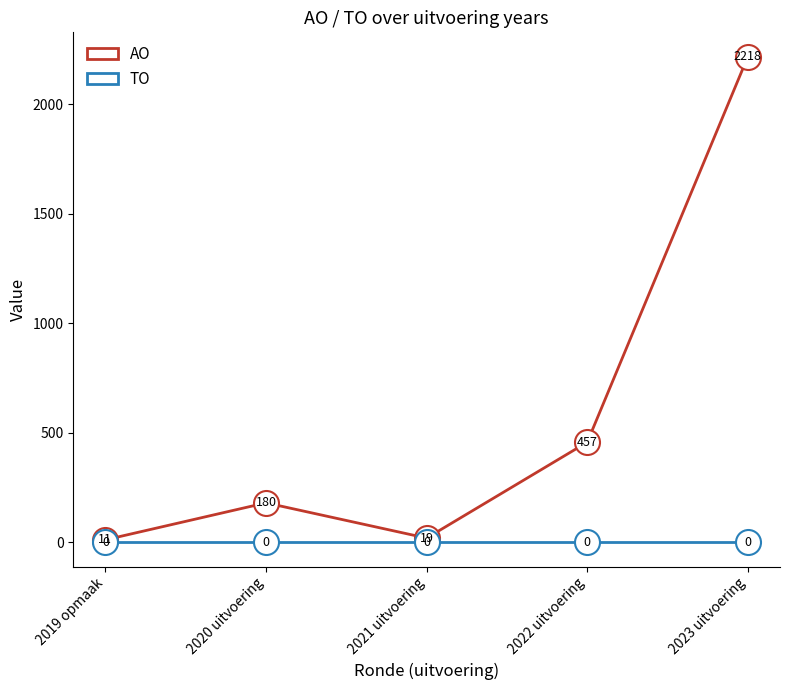

Reading left to right, transcribe all the data shown in this chart.

AO: 11	180	19	457	2218
TO: 0	0	0	0	0